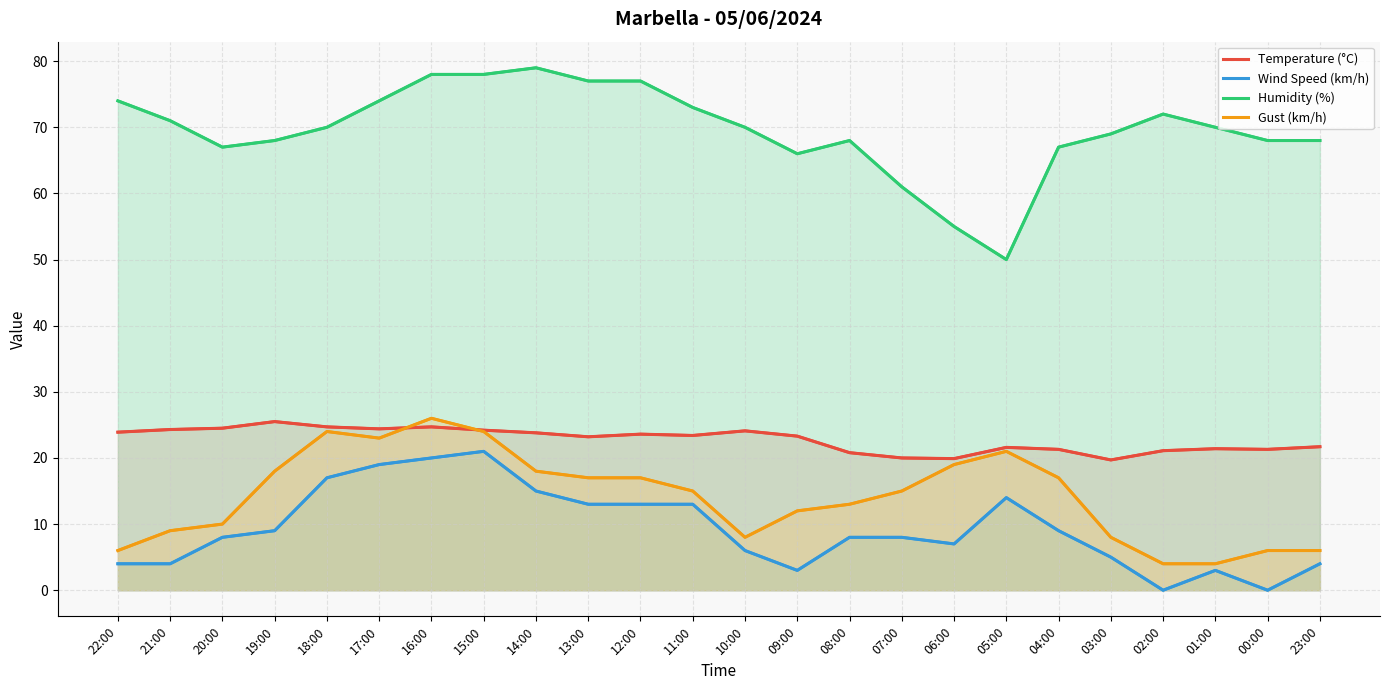

How many distinct data groups are displayed?

4